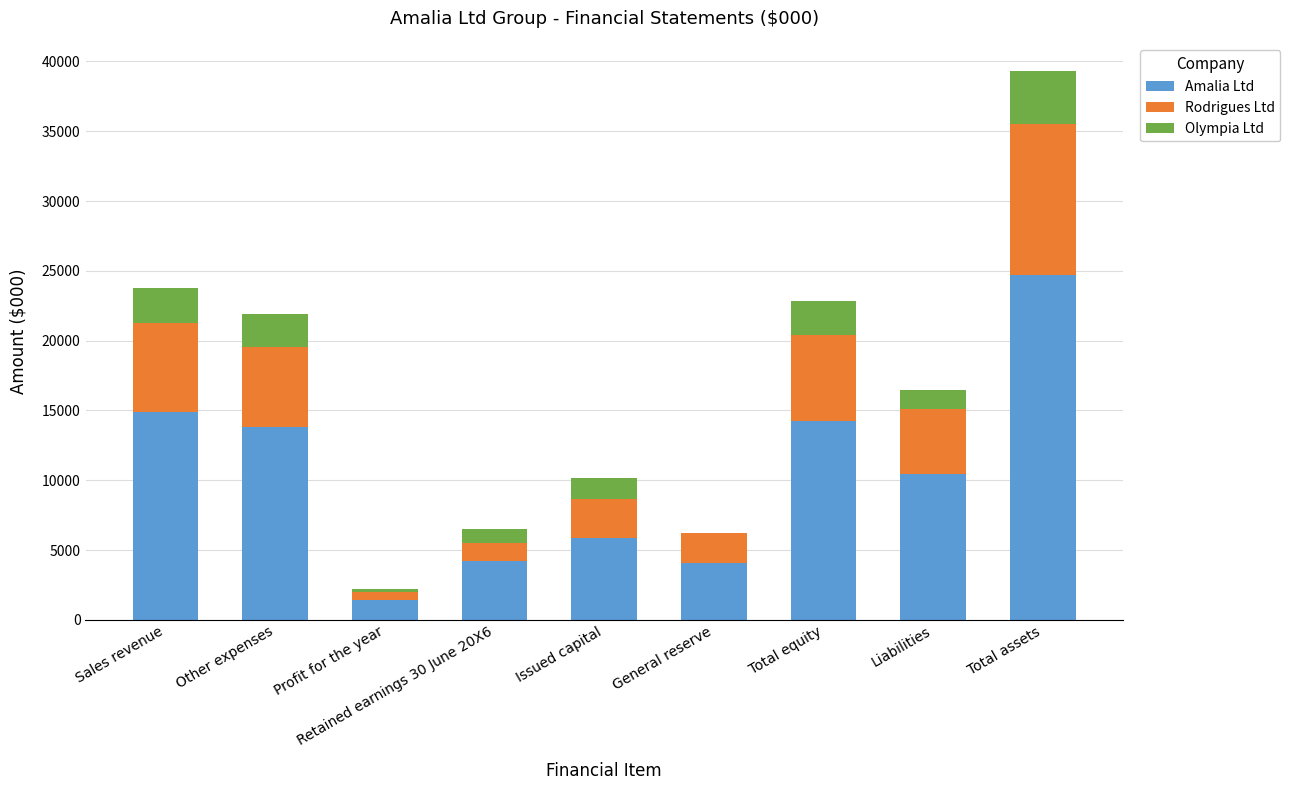

What is the total value across all series at Profit for the year?

2190